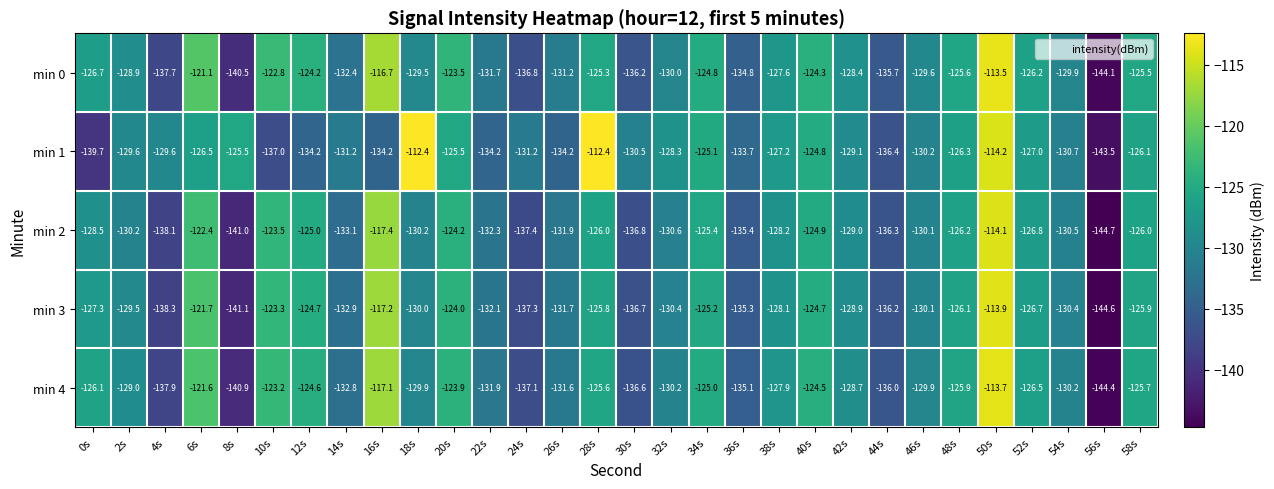

What is the minimum value shown in the chart?

-144.7